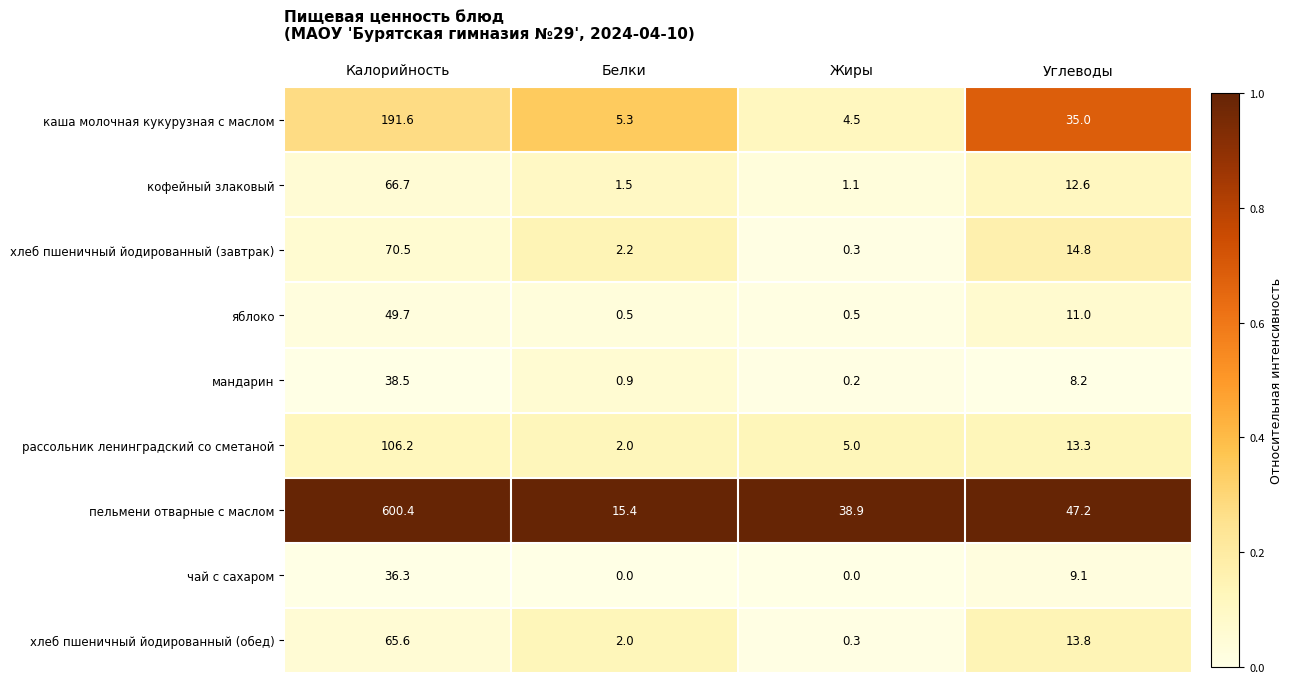

How many series are shown in this chart?

9